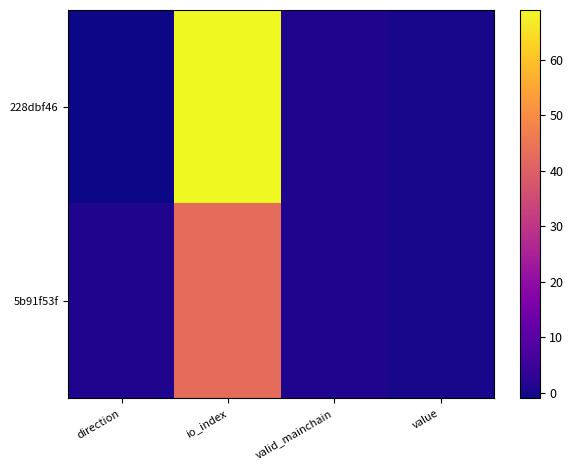

Which series has the largest total across all categories?

228dbf46